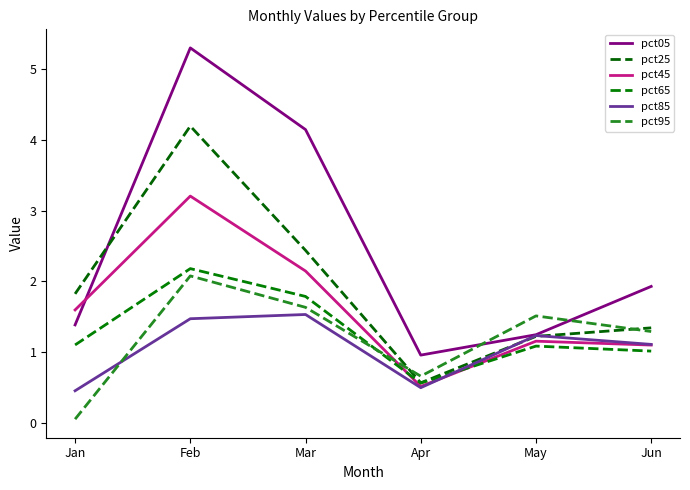

Does the chart have visible grid lines?

No